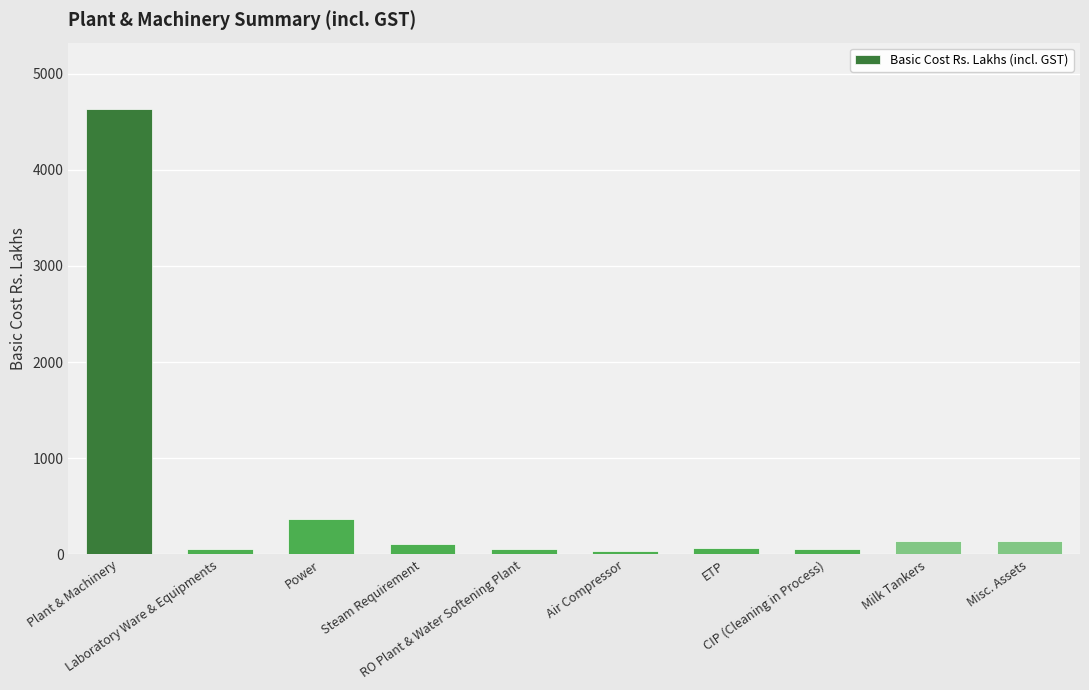

What is the value of the 9th bar from the left?

141.6